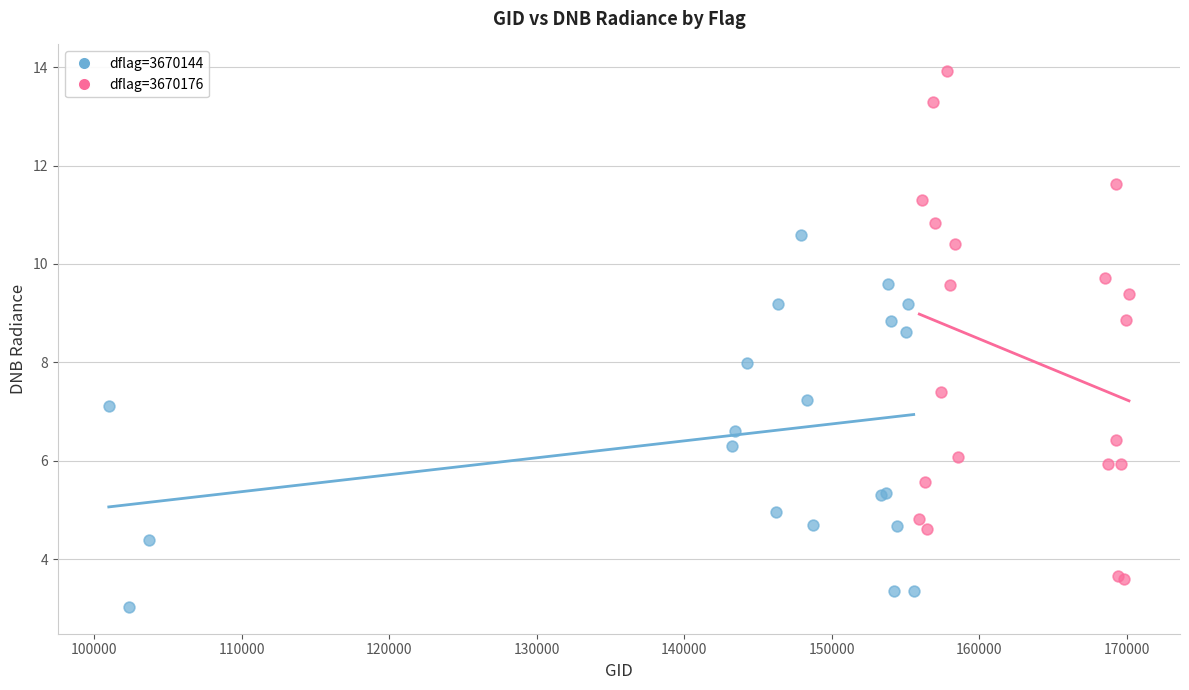

Which series has the widest spread of Y values?

dflag=3670176